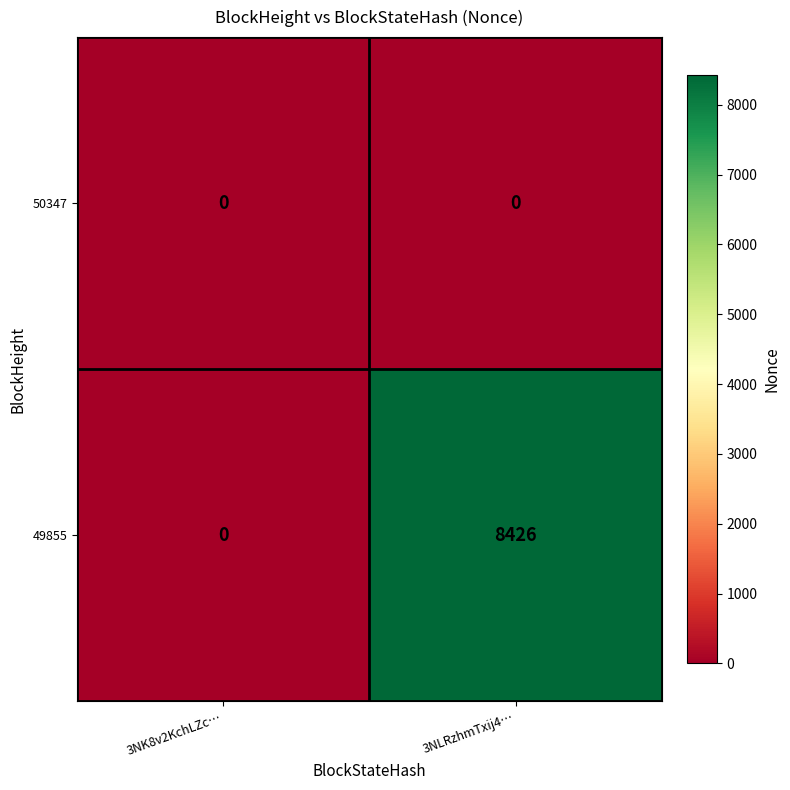

At 3NLRzhmTxij4…, list the series in order from smallest to largest.

50347, 49855